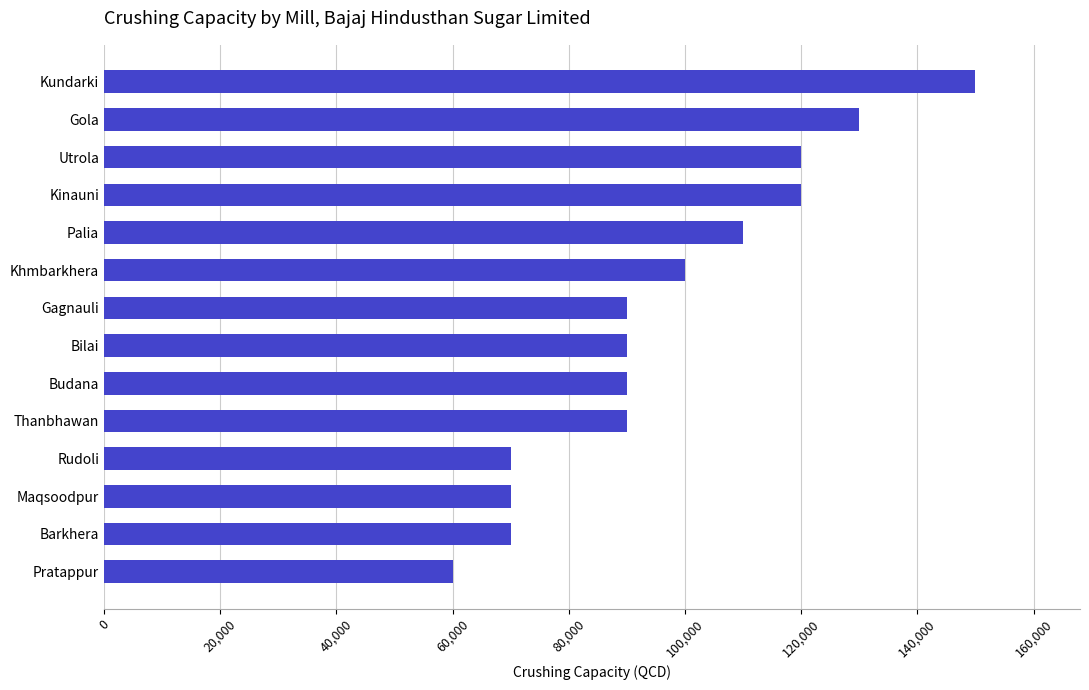

The value at Kinauni is 205067. True or false?

False